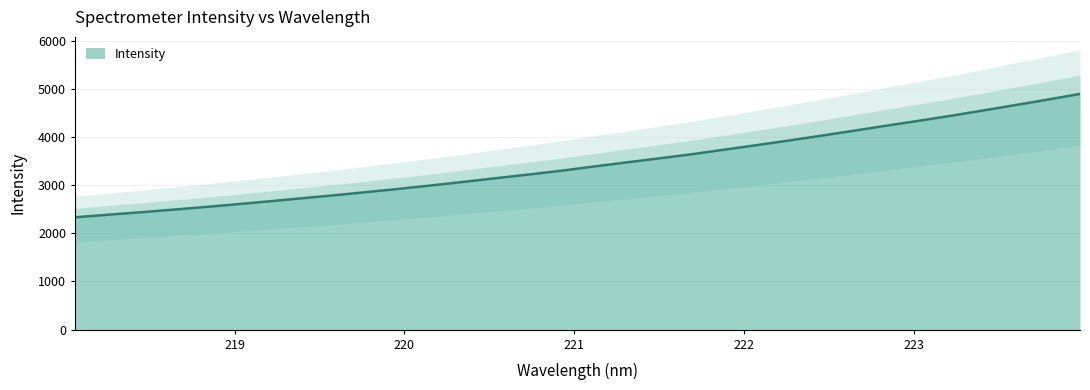

The chart shows a value of 2005.2 at 222.0721. True or false?

False